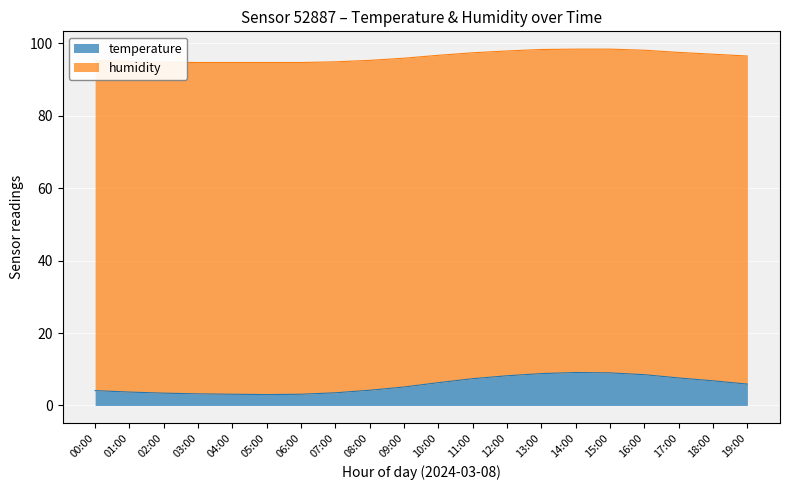

True or false: humidity and temperature intersect in this chart.

False